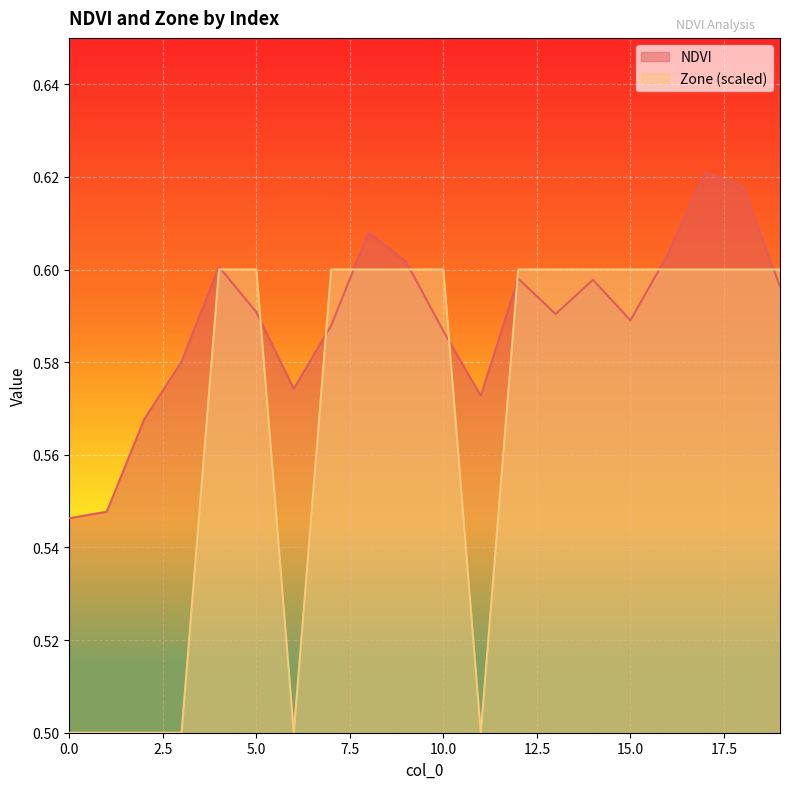

What is the sum of all NDVI values?

11.8